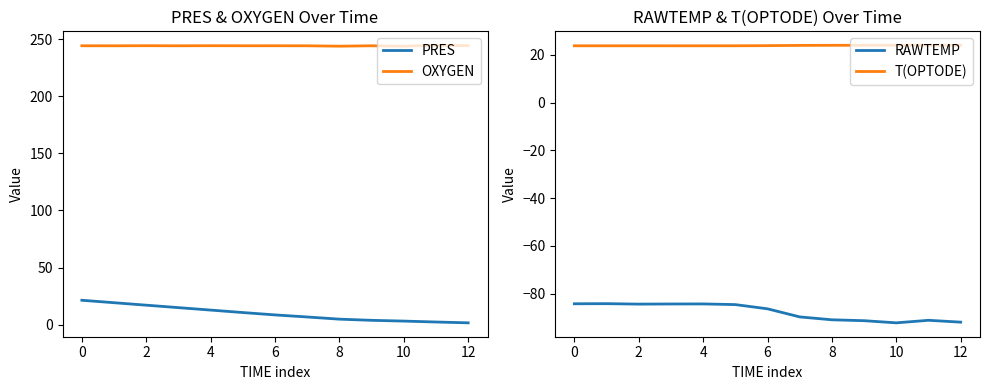

How many series are shown in this chart?

4